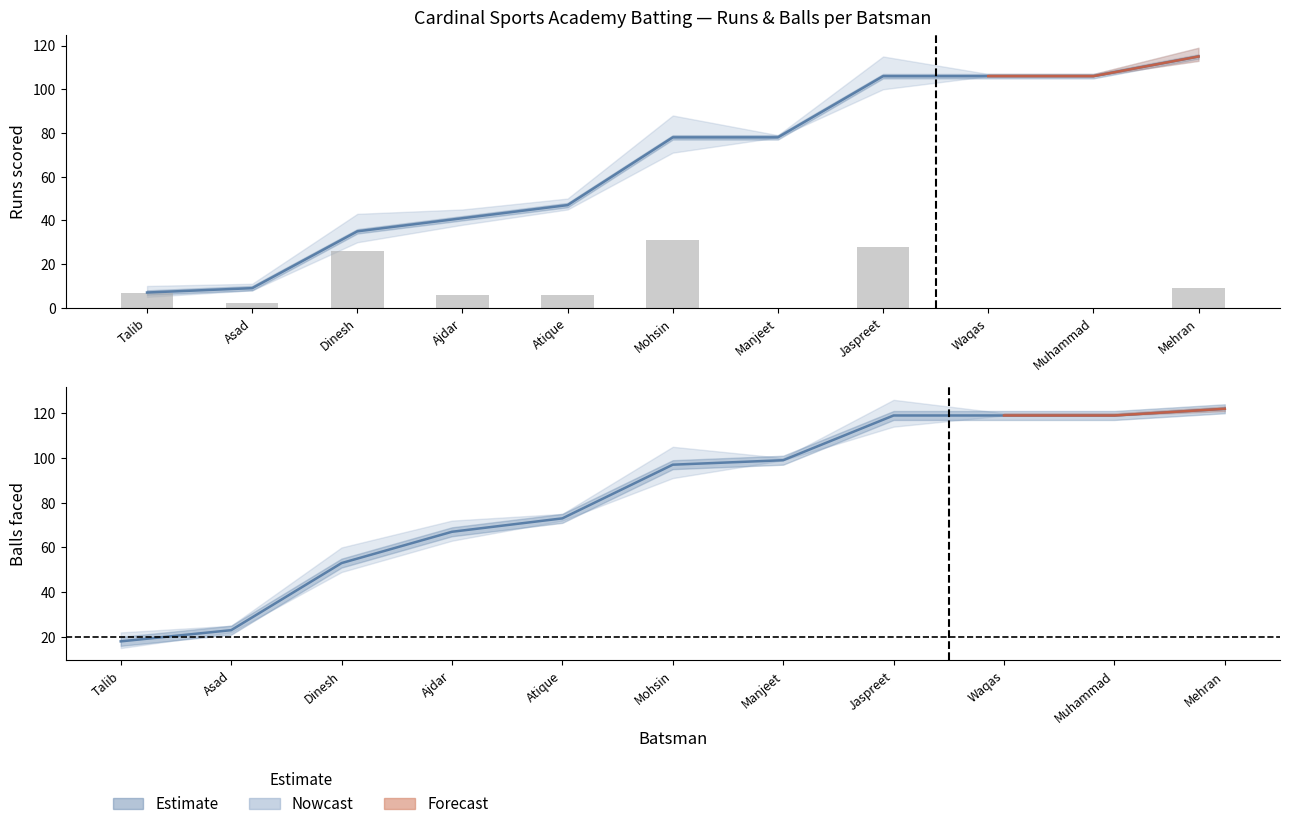

Between Waqas and Jaspreet, which is larger?

Jaspreet